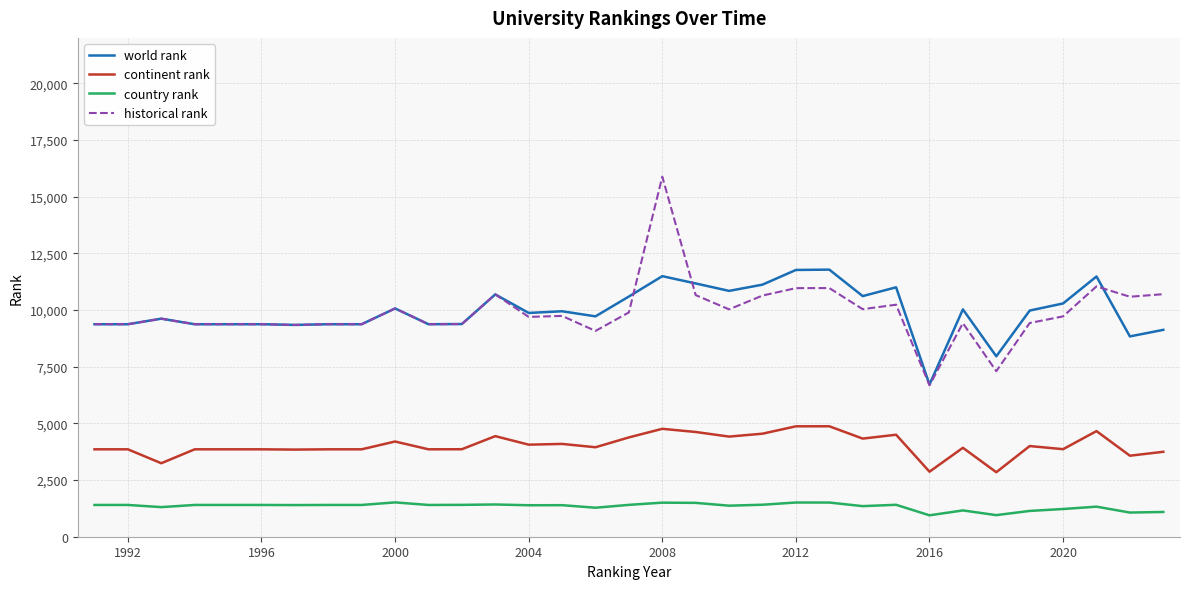

True or false: country rank and continent rank cross at least once.

False